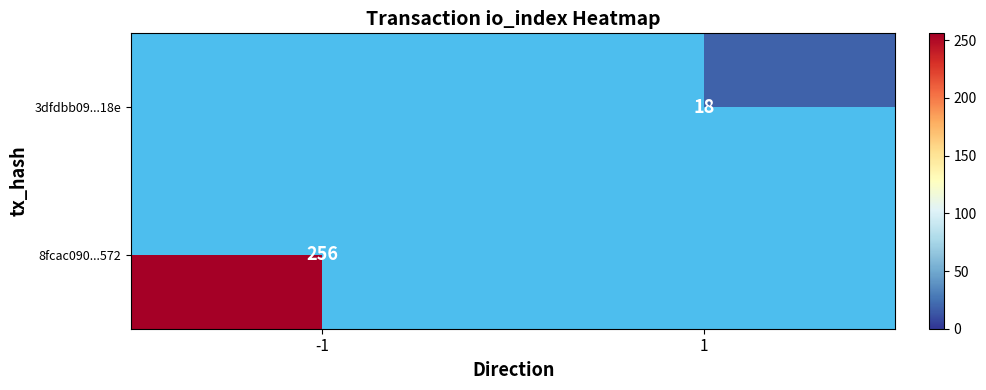

What is the smallest value displayed?

18.0